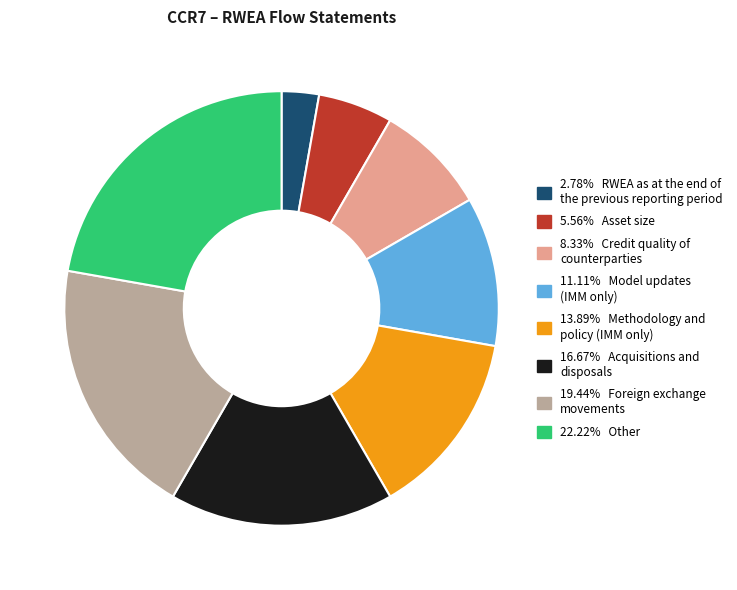

Is there any slice that represents more than half of the pie?

No